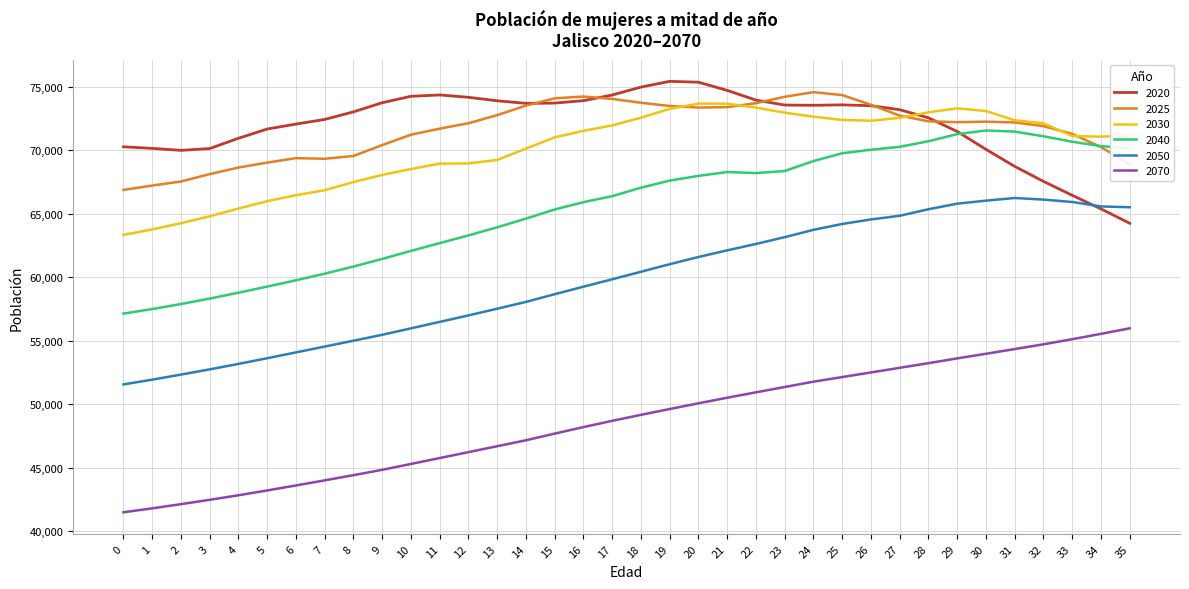

Is it true that 2030 equals 72312 at 26?

True